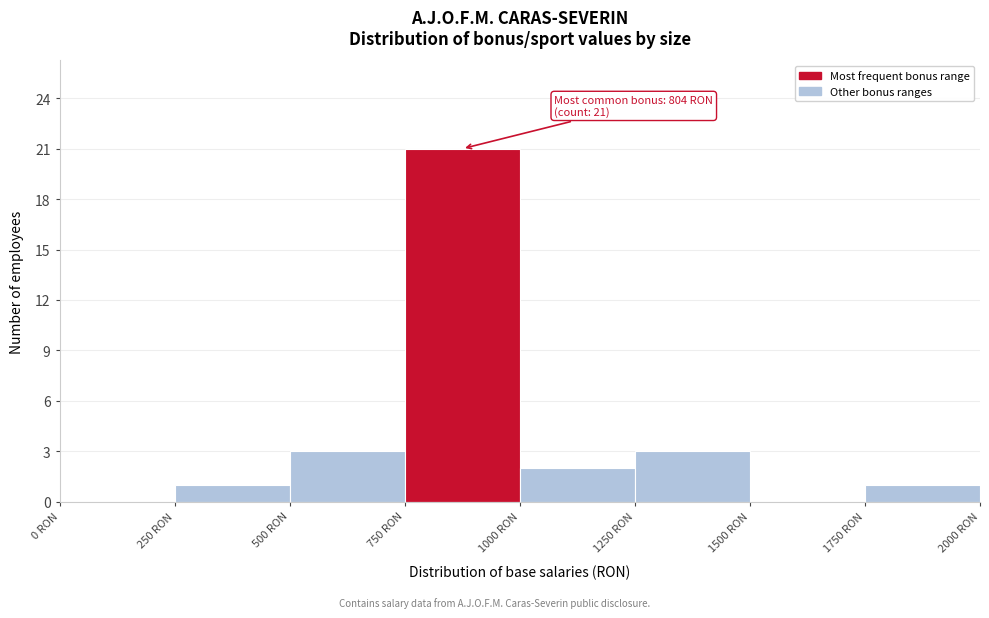

Over which range of the x-axis is the bar tallest?

750 to 1000